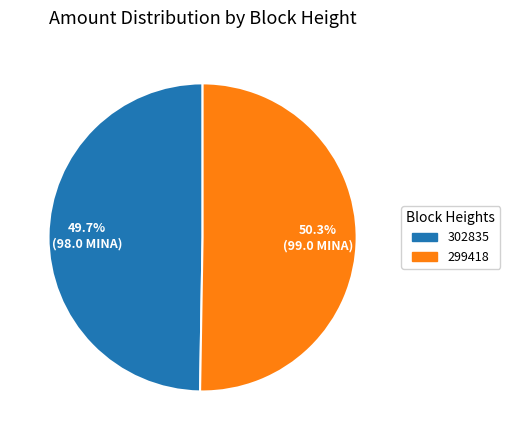

What percentage is the 299418 slice, to the nearest percent?

50%